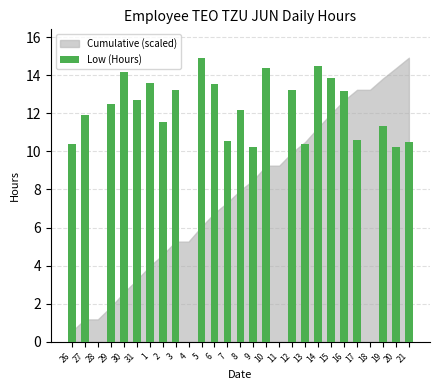

What is the average value?

10.5